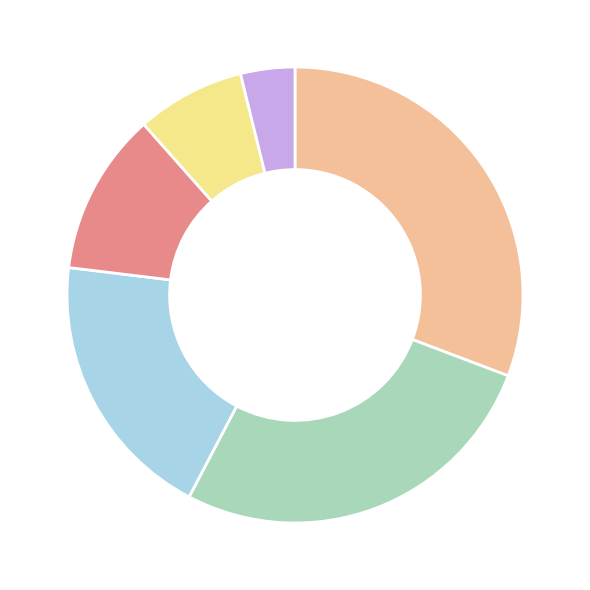

Does any single category account for the majority?

No